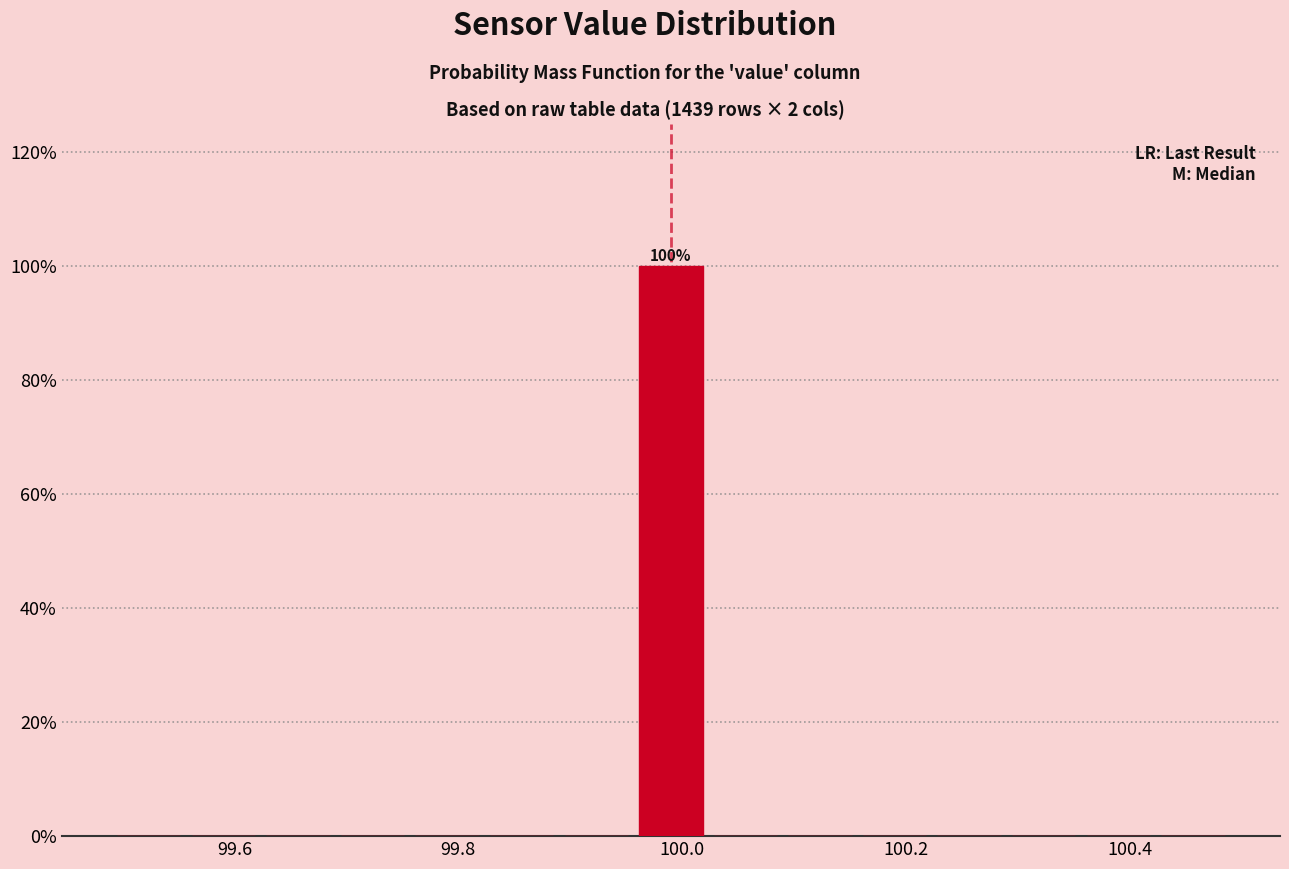

Around what value on the x-axis is the tallest bar? Give the approximate position of its centre, as read against the axis.

100.00